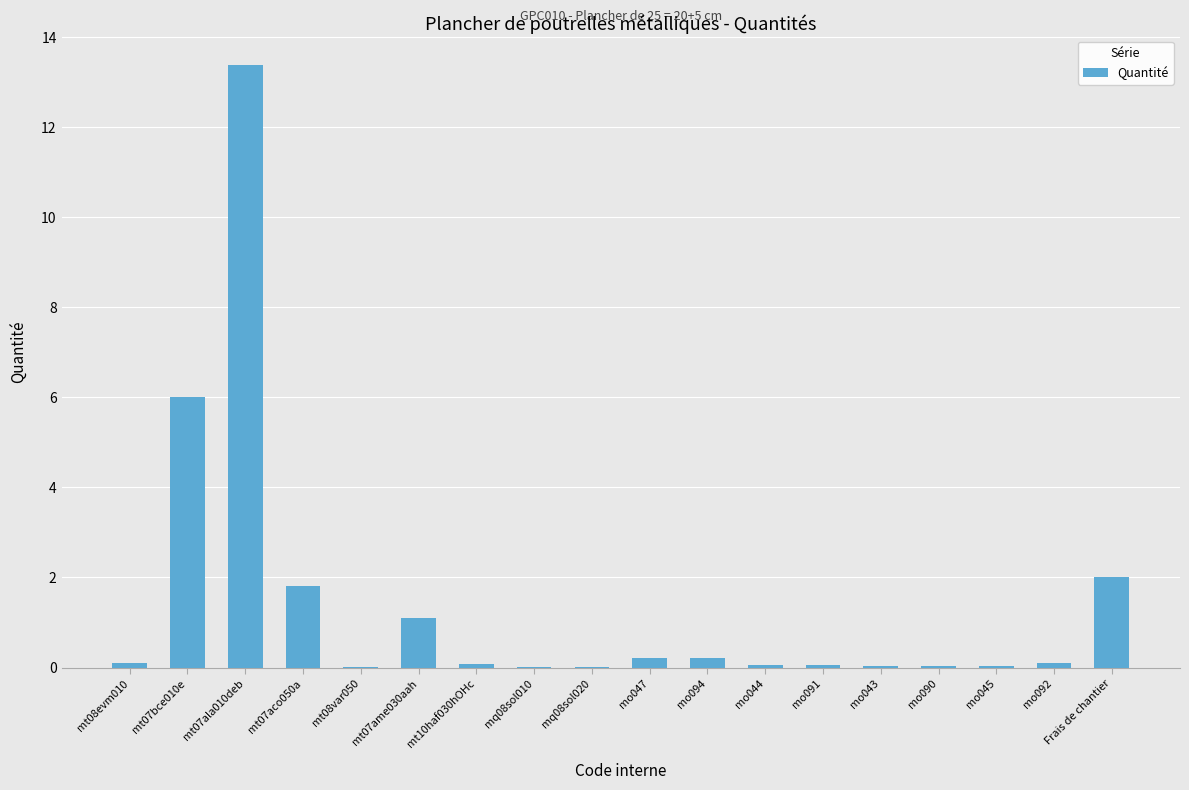

What is the average value?

1.4